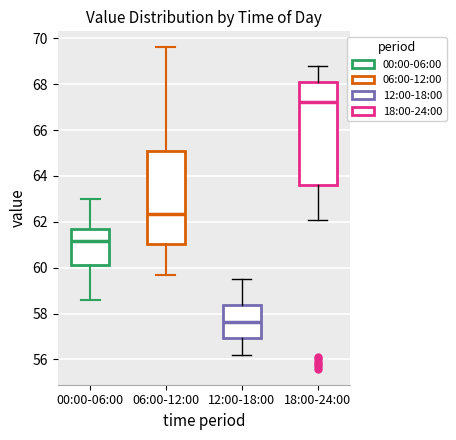

Reading left to right, read every box against the y-axis: the position of its median line, the range the box covers, and the ends of its whiskers. The values are not printed on the chart, so give them approximately, as read against the axis.

00:00-06:00: median 61.2, box 60.2 to 61.6, whiskers 58.6 to 63.0
06:00-12:00: median 62.4, box 61.0 to 65.2, whiskers 59.8 to 69.6
12:00-18:00: median 57.6, box 57.0 to 58.4, whiskers 56.2 to 59.6
18:00-24:00: median 67.2, box 63.6 to 68.0, whiskers 62.2 to 68.8